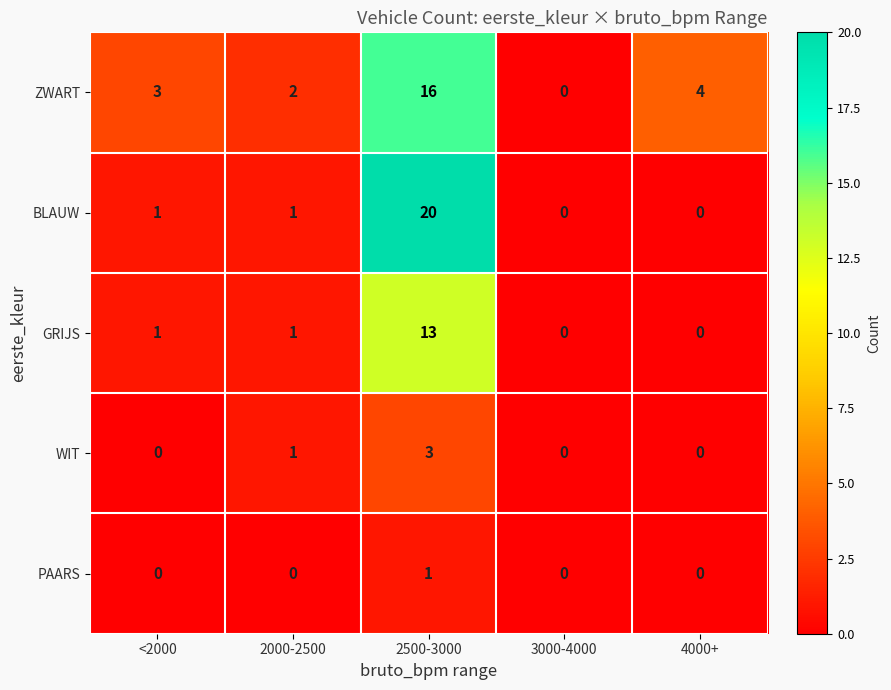

Which label corresponds to the largest value in the chart?

2500-3000